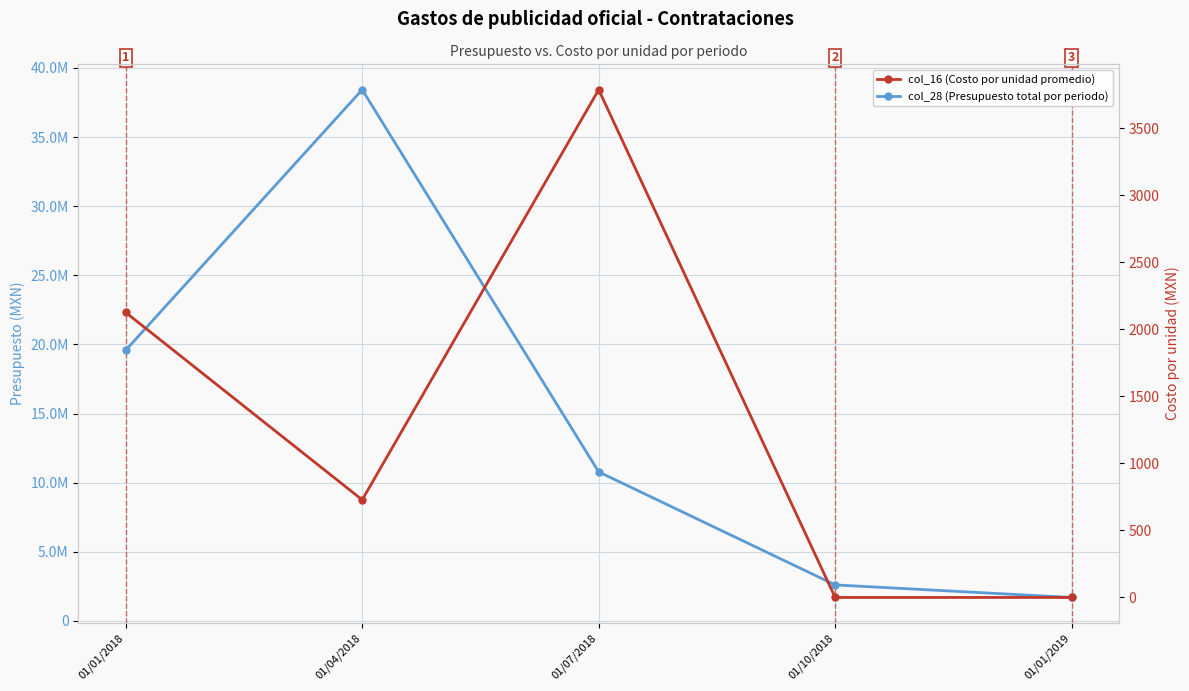

What is the difference between the second highest and minimum values in the col_16 (Costo por unidad promedio) series?

2125.1